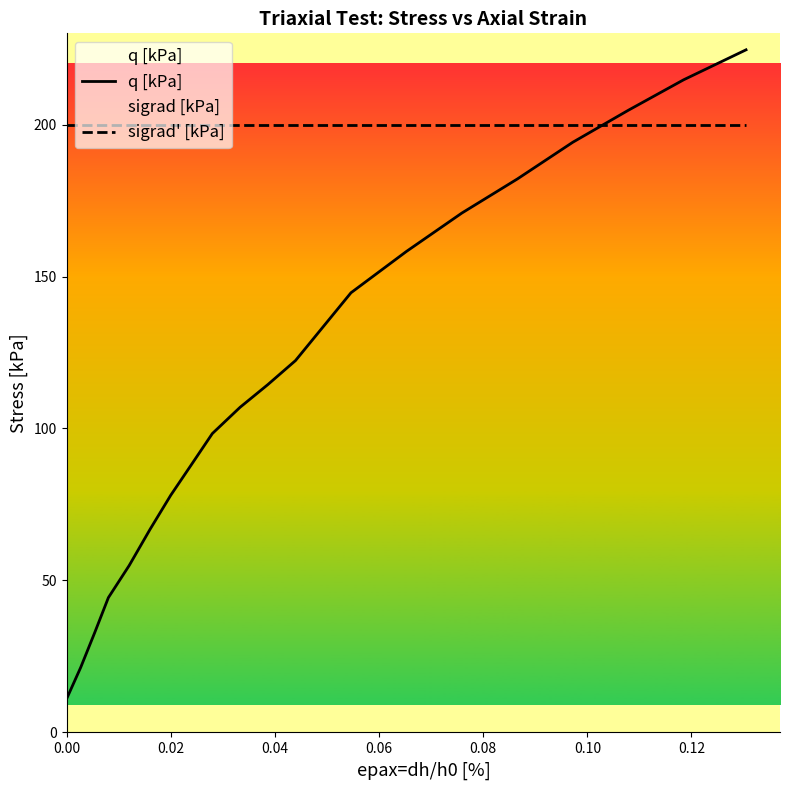

Where do q [kPa] and sigrad' [kPa] first cross each other?

16 and 17